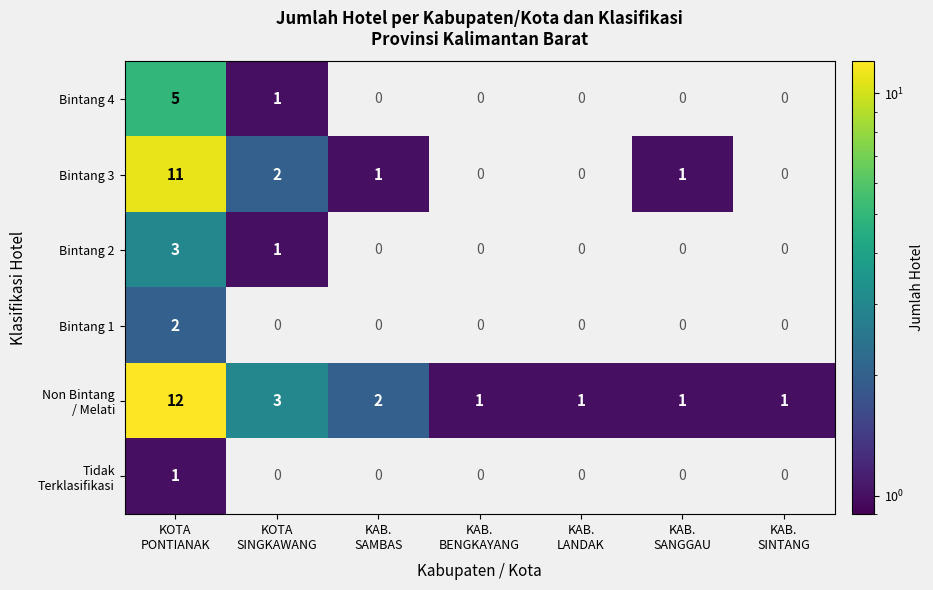

Read the Non Bintang / Melati value at KAB. SAMBAS.

2.0